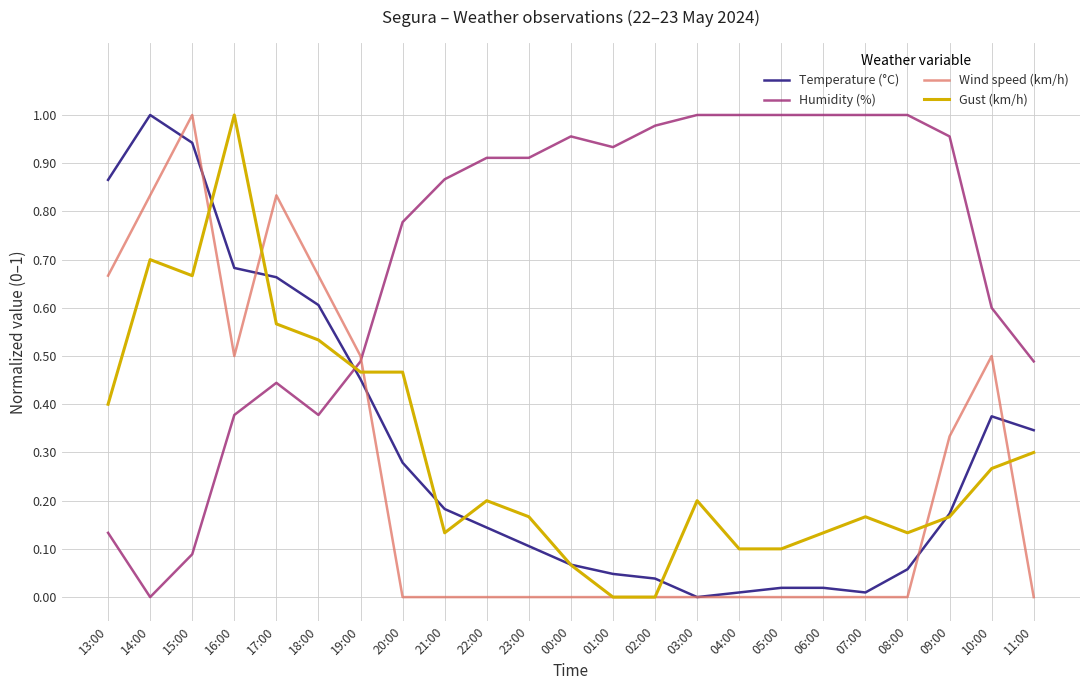

Does the chart have visible grid lines?

Yes